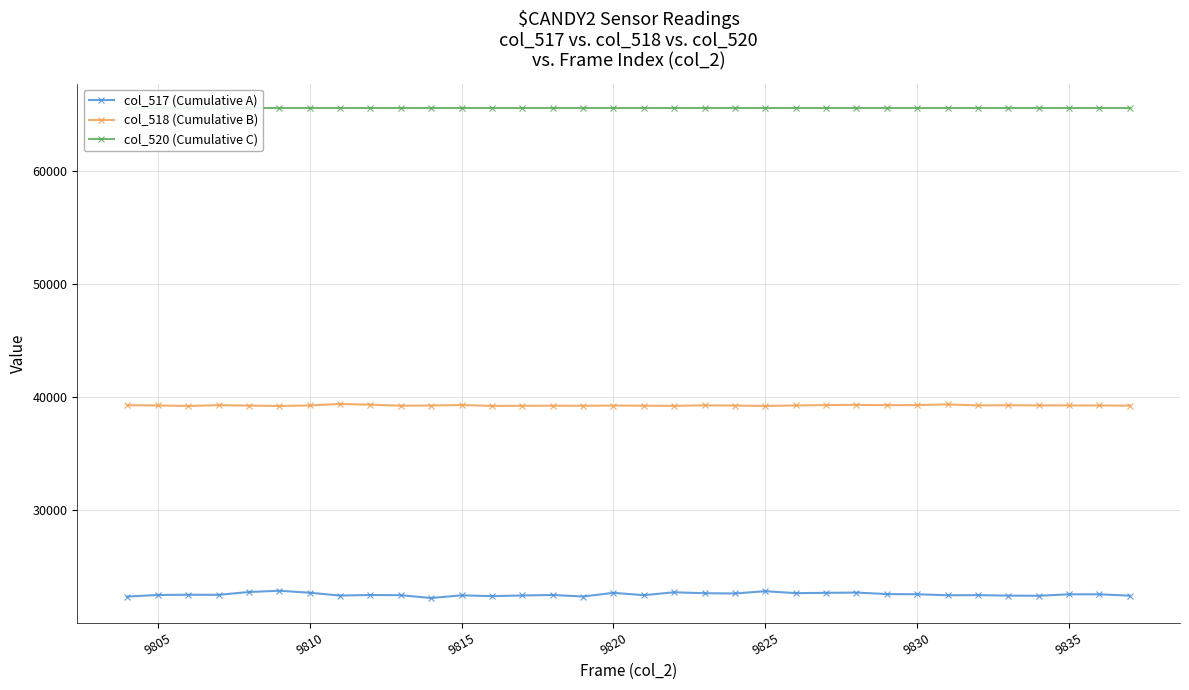

Reading right to left, transcribe all the data shown in this chart.

col_517 (Cumulative A): 22437	22559	22560	22428	22442	22483	22474	22562	22579	22714	22688	22661	22835	22633	22654	22738	22480	22688	22364	22499	22454	22395	22470	22230	22480	22498	22447	22699	22873	22762	22511	22520	22498	22359
col_518 (Cumulative B): 39235	39245	39252	39256	39266	39253	39340	39284	39275	39301	39283	39249	39201	39241	39260	39212	39227	39241	39220	39227	39217	39209	39287	39242	39227	39317	39381	39249	39203	39237	39274	39205	39249	39268
col_520 (Cumulative C): 65535	65535	65535	65535	65535	65535	65535	65535	65535	65535	65535	65535	65535	65535	65535	65535	65535	65535	65535	65535	65535	65535	65535	65535	65535	65535	65535	65535	65535	65535	65535	65535	65535	65535